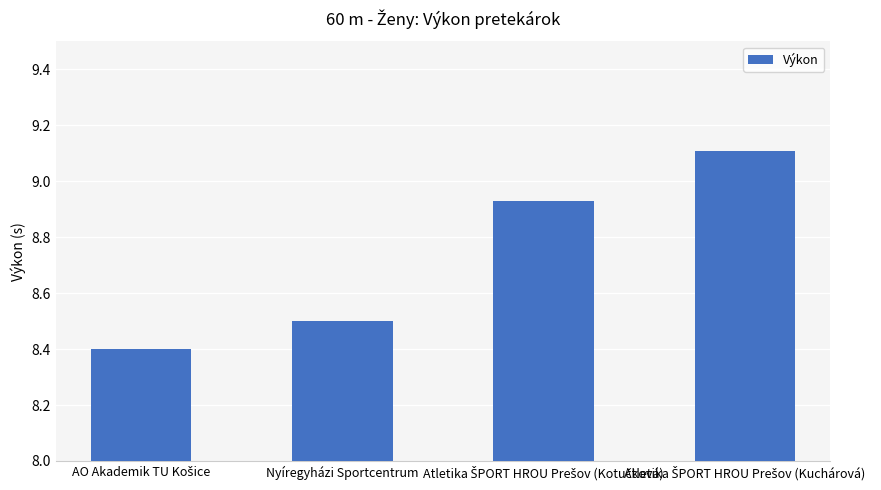

What is the maximum value shown in the chart?

9.1